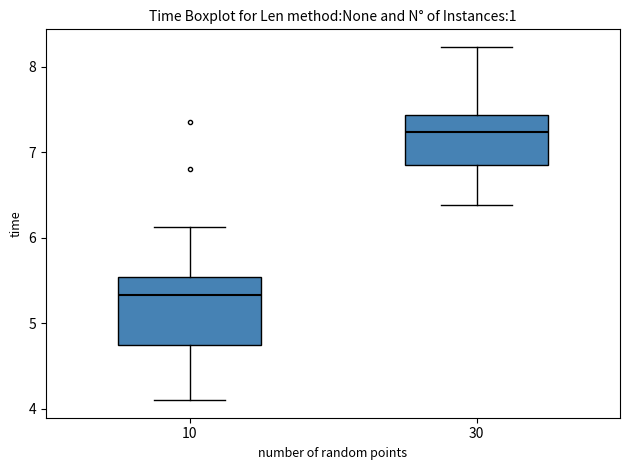

Reading left to right, transcribe this box plot: for each box, give where its median line is, the range the box spans, and where its two whiskers end, as read against the y-axis. The values are not printed on the chart, so give them approximately, as read against the axis.

10: median 5.3, box 4.7 to 5.5, whiskers 4.1 to 6.1
30: median 7.2, box 6.9 to 7.4, whiskers 6.4 to 8.2